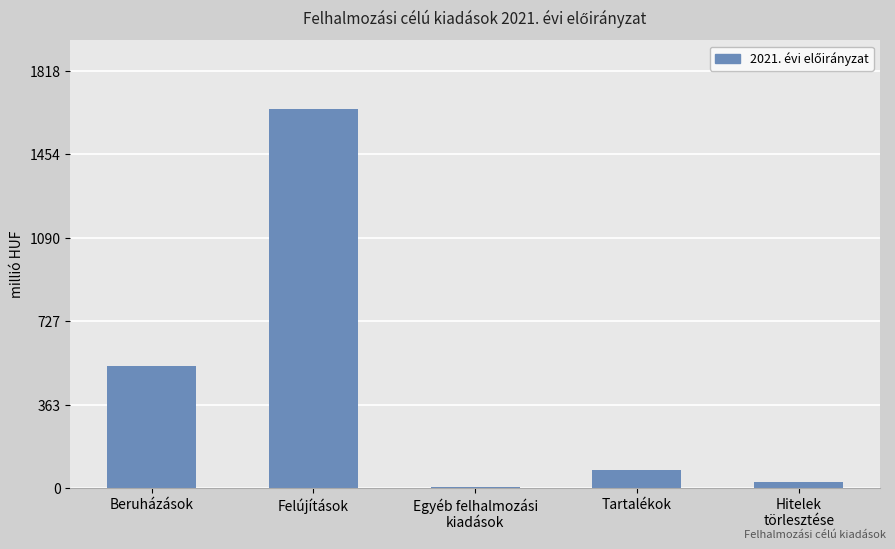

What is the label of the 5th bar from the left?

Hitelek
törlesztése